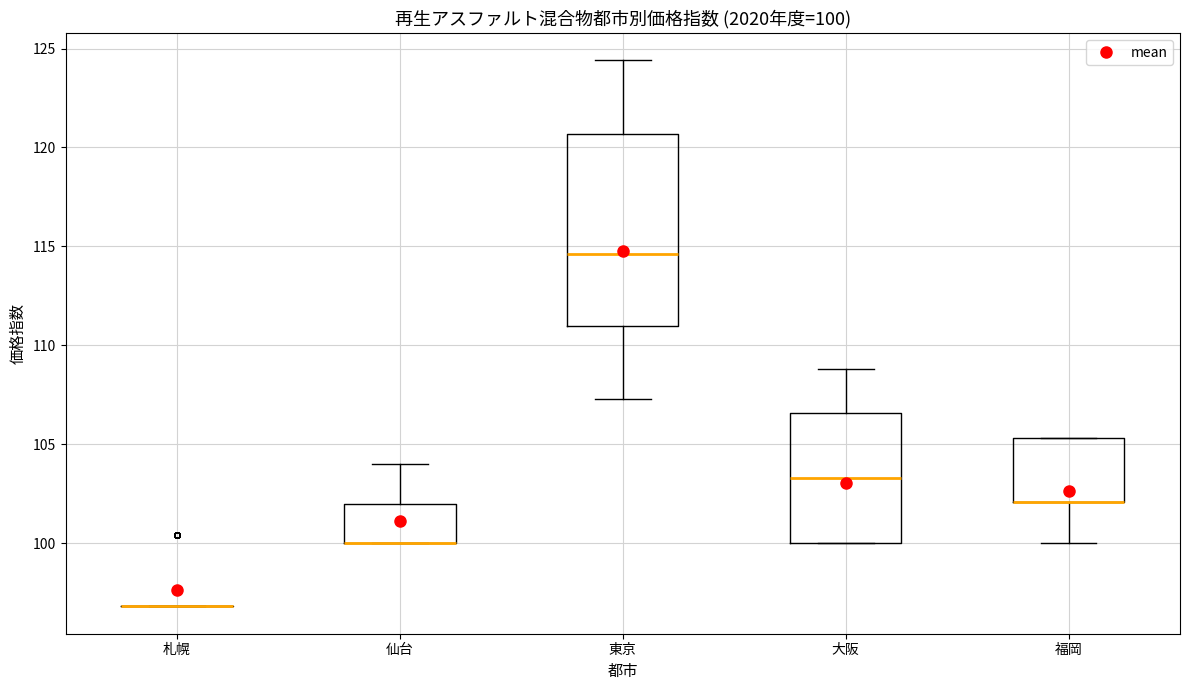

Comparing the boxes themselves (not the whiskers), which one is the tallest?

東京